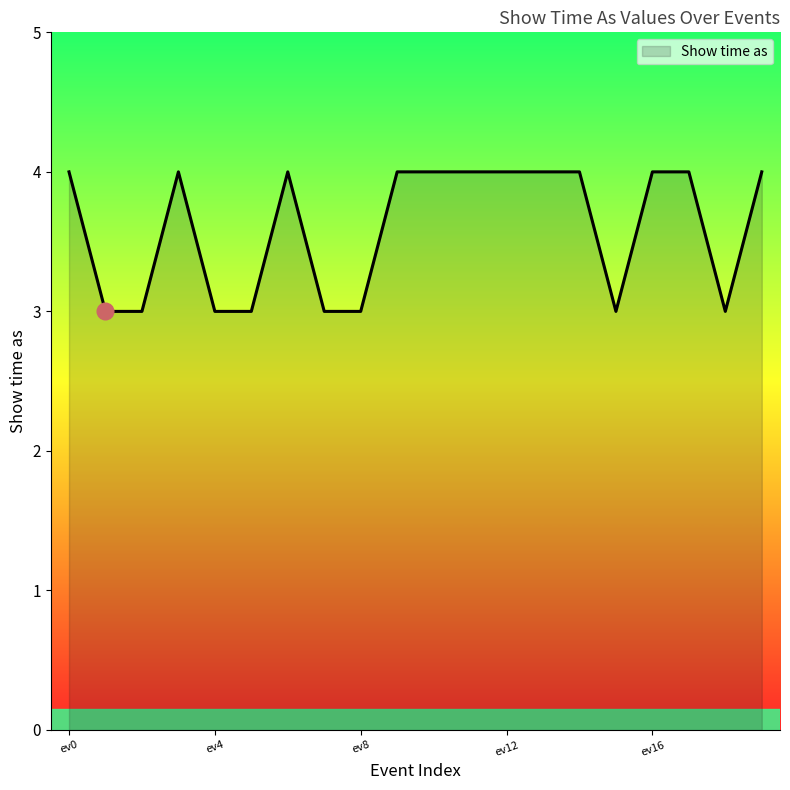

What is the greatest value displayed?

4